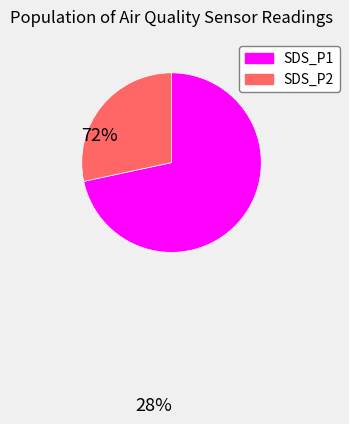

How many segments does this pie chart have?

2